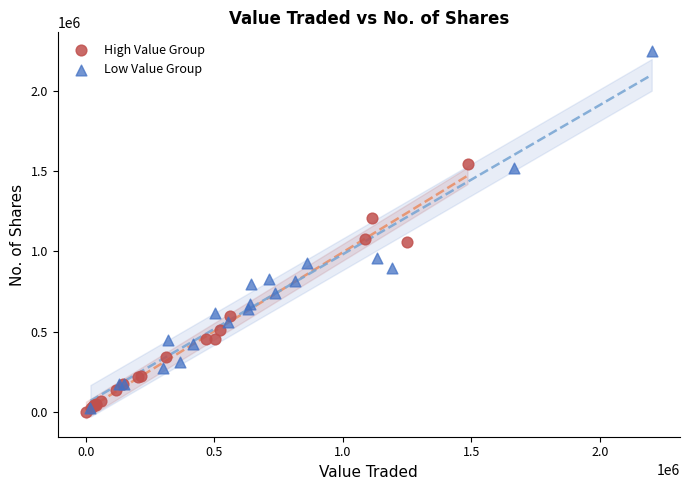

What are all the series names shown in the legend?

High Value Group, Low Value Group